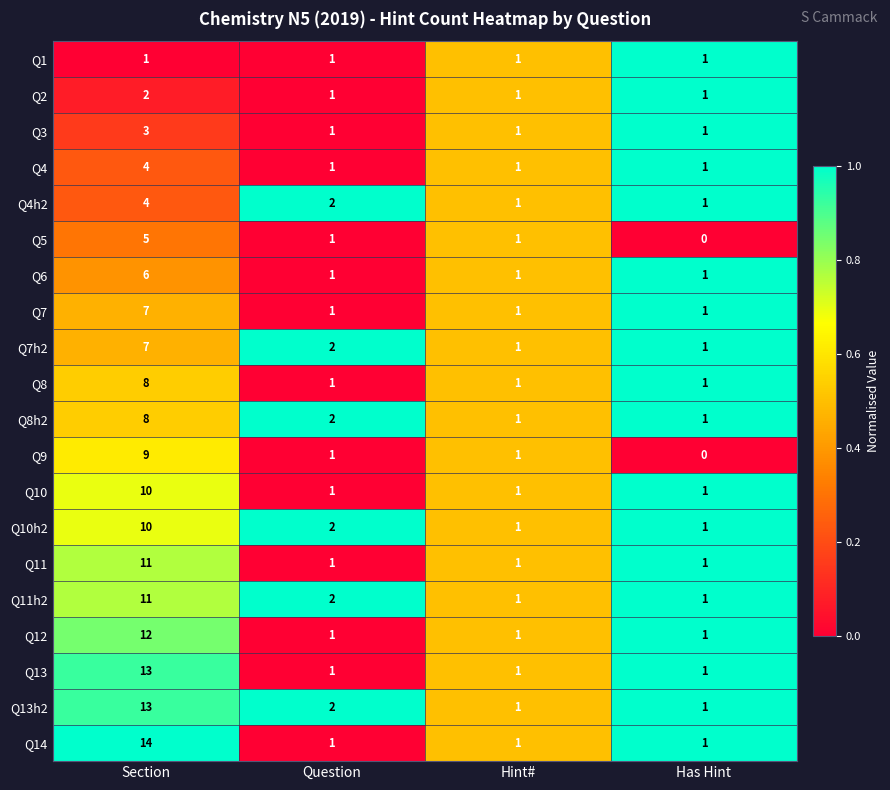

What is the sum of all Q5 values?

7